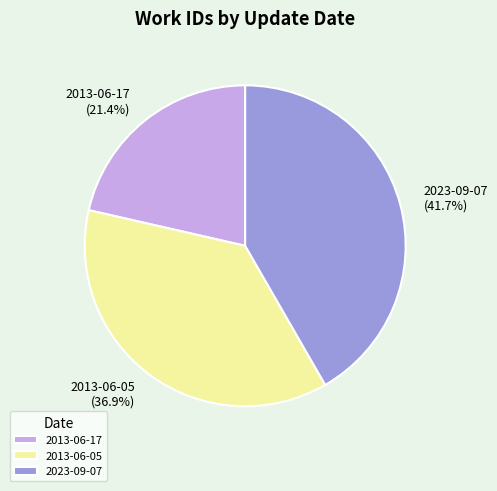

How many segments does this pie chart have?

3